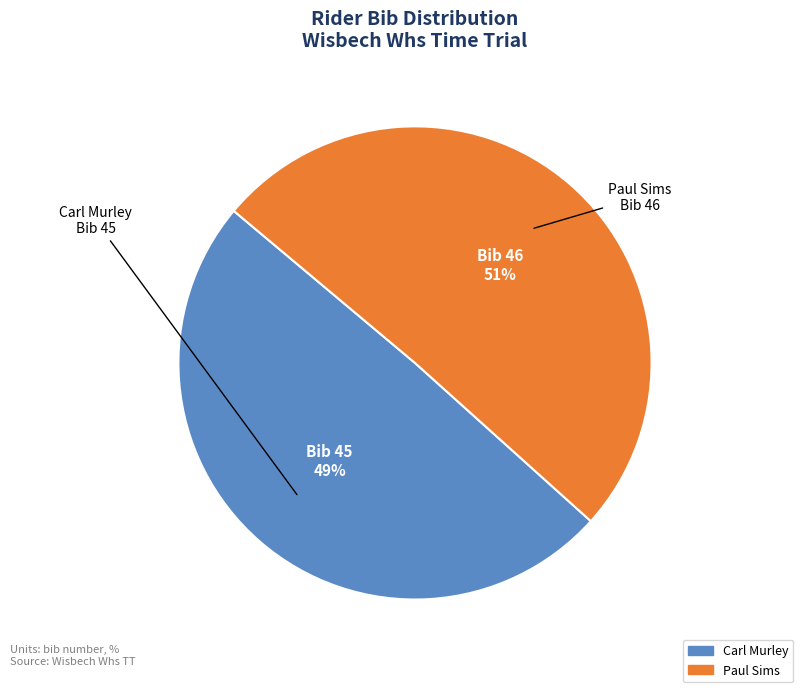

How many segments does this pie chart have?

2